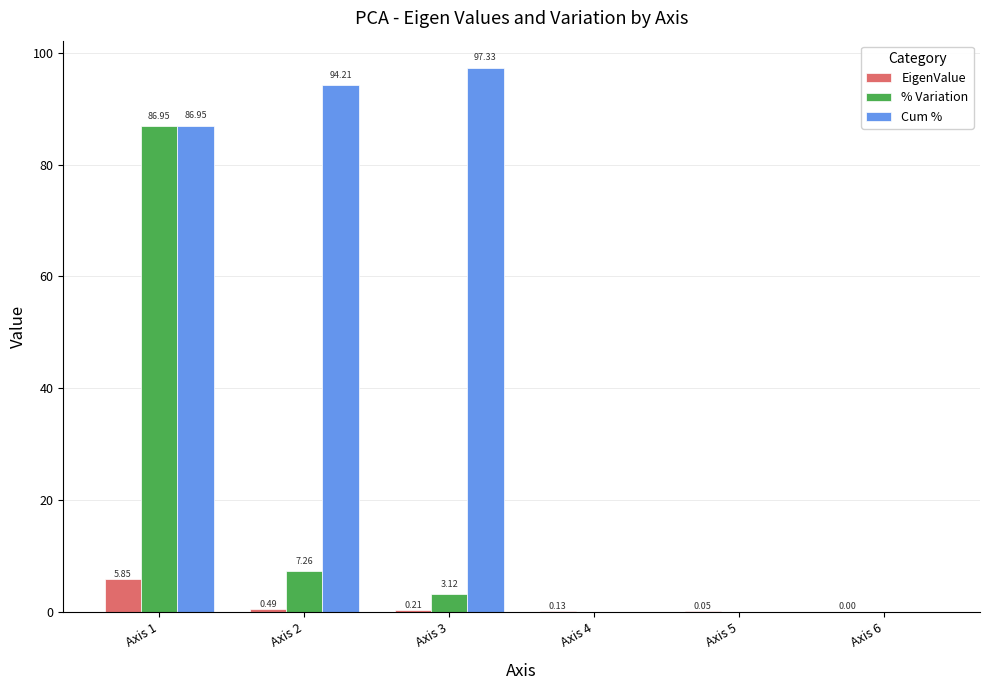

What is the sum of all % Variation values?

97.3